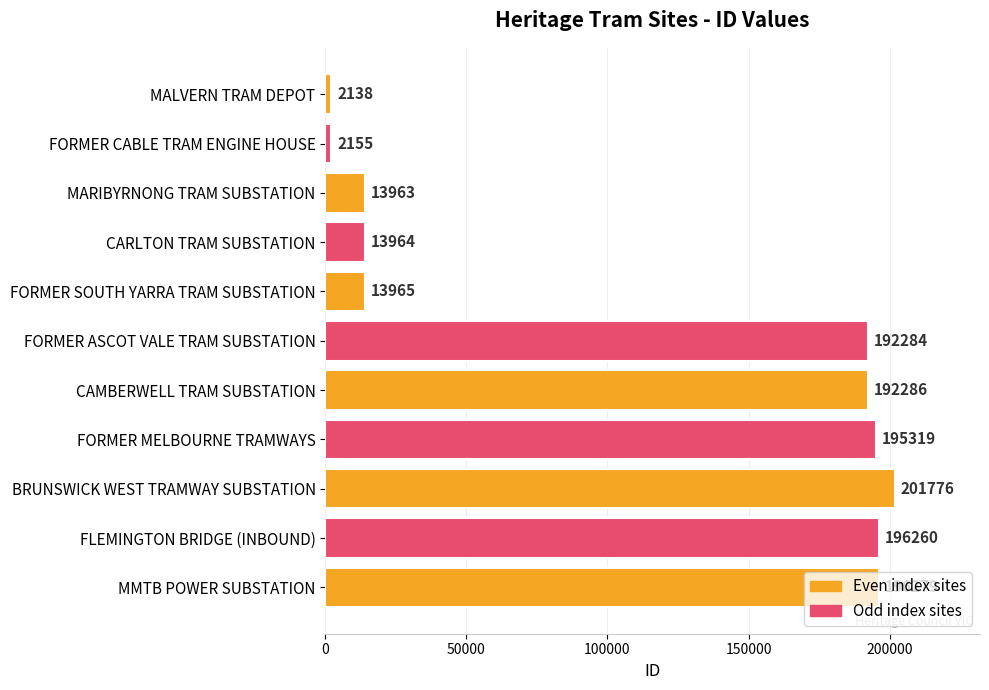

What is the change in value from FORMER CABLE TRAM ENGINE HOUSE to FORMER ASCOT VALE TRAM SUBSTATION?

+190129